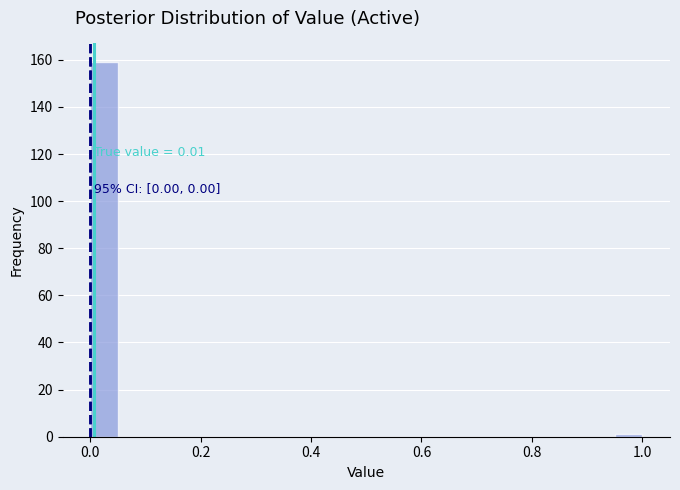

Read against the x-axis, roughly where is the centre of the tallest bar?

0.02